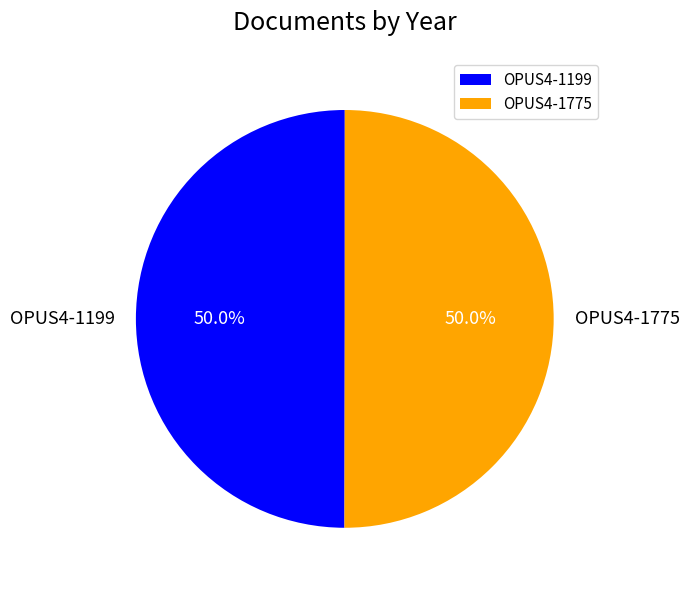

The OPUS4-1199 slice represents 61% of the pie. True or false?

False